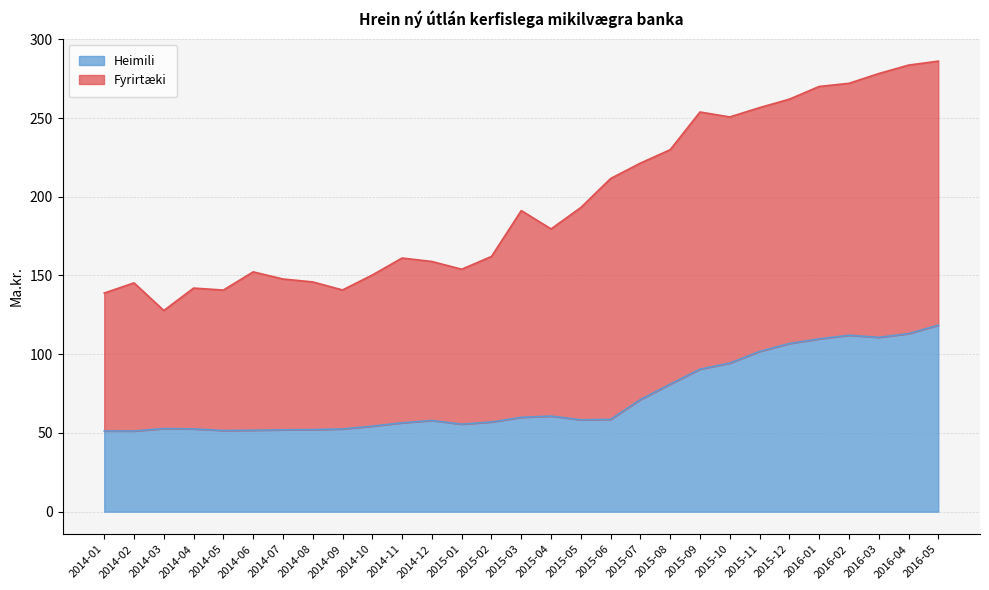

How many lines are shown in the chart?

2